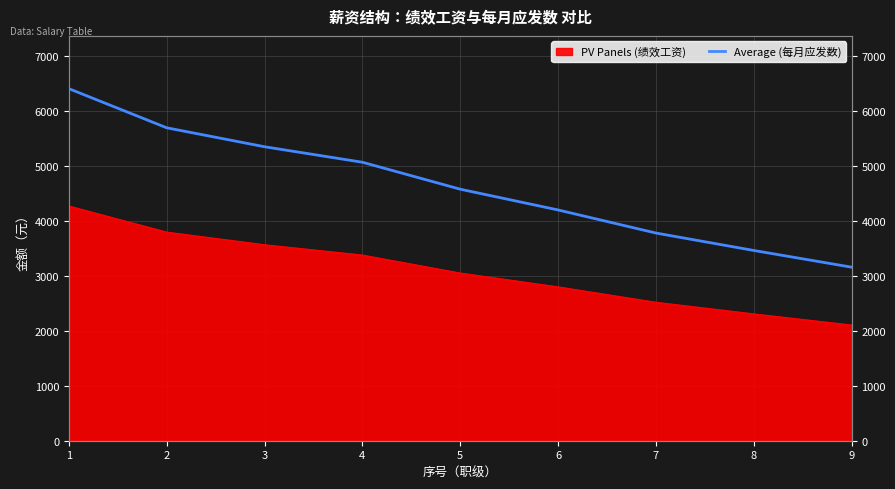

True or false: the data has more than 0 interior local peaks.

False